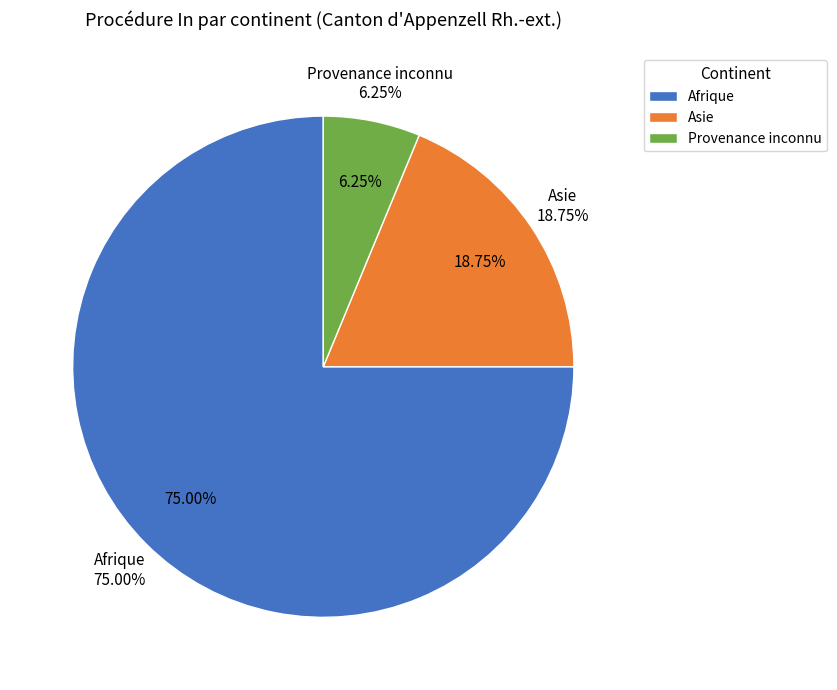

Between Provenance inconnu and Europe, which is larger?

Provenance inconnu